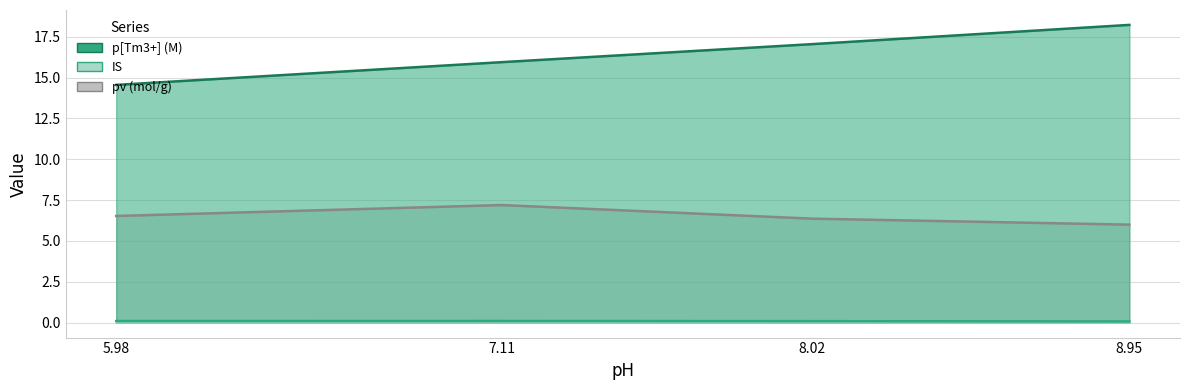

True or false: p[Tm3+] (M) and pv (mol/g) intersect in this chart.

False